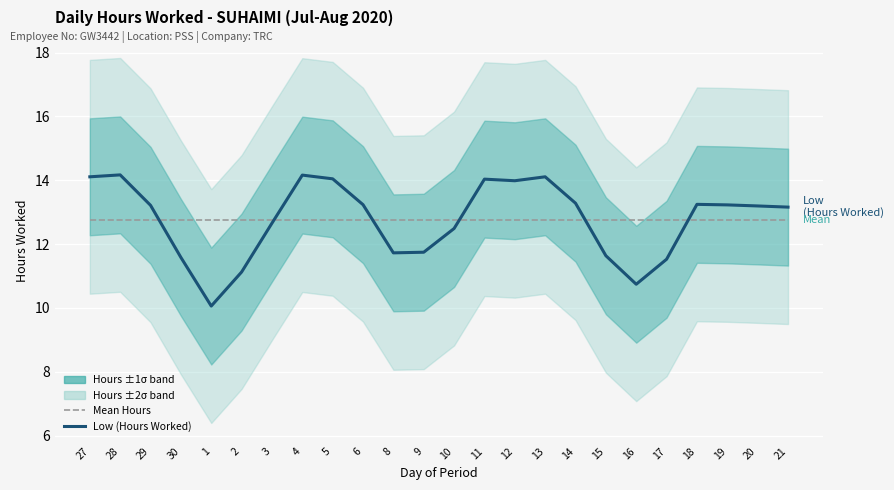

Which series has the largest total across all categories?

Mean Hours